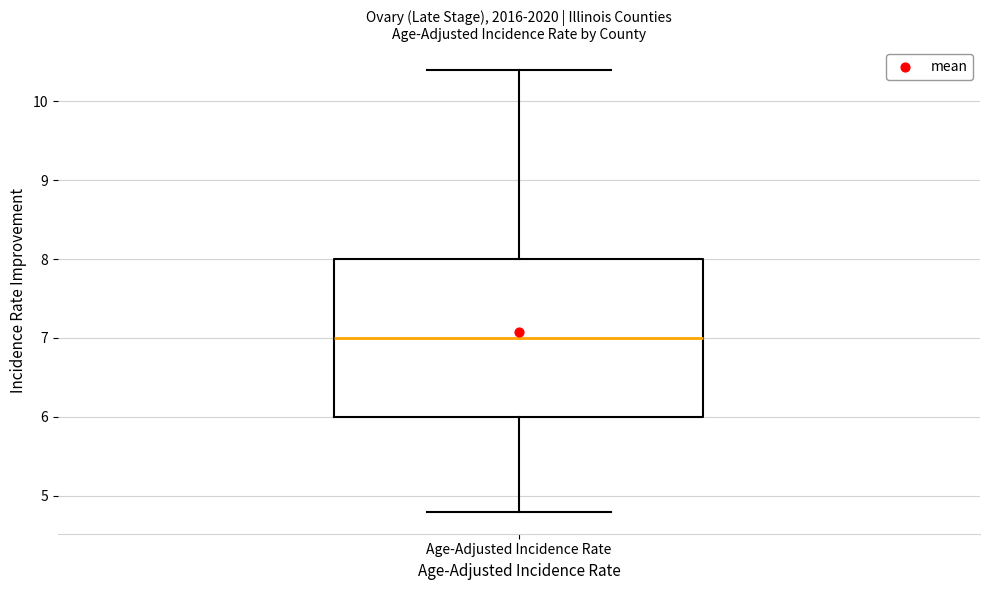

Transcribe this box plot: give where the median line is, the range the box spans, and where the two whiskers end, as read against the y-axis. The values are not printed on the chart, so give them approximately, as read against the axis.

median 7.0, box 6.0 to 8.0, whiskers 4.8 to 10.4